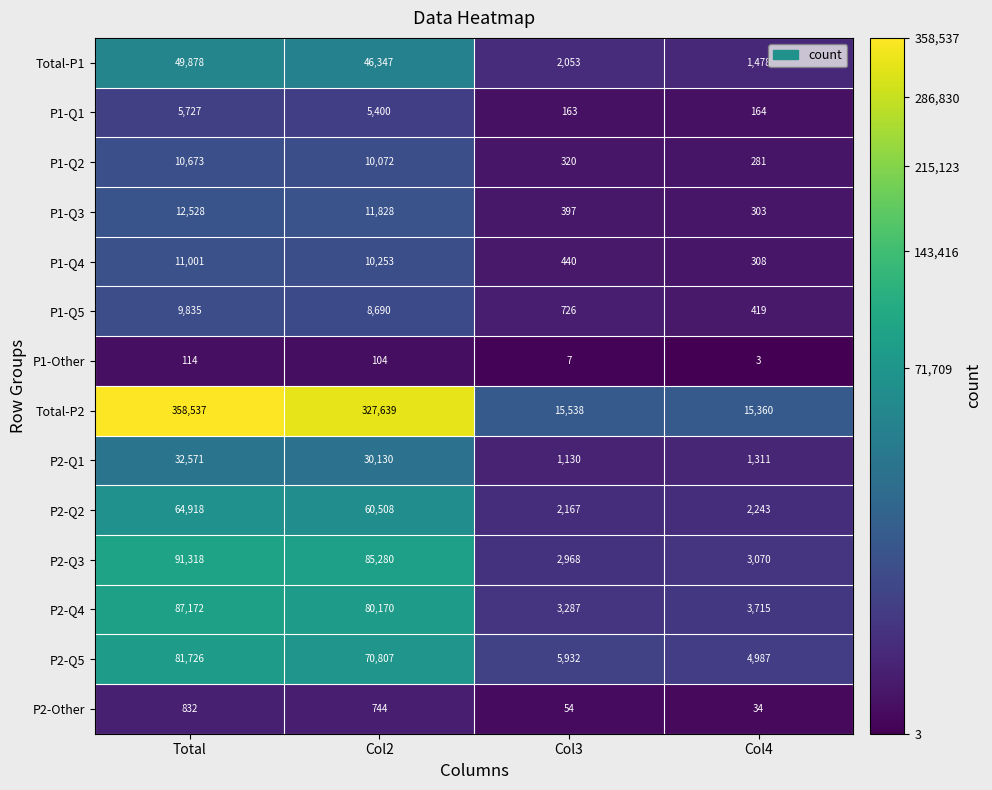

At Col4, list the series in order from smallest to largest.

P1-Other, P2-Other, P1-Q1, P1-Q2, P1-Q3, P1-Q4, P1-Q5, P2-Q1, Total-P1, P2-Q2, P2-Q3, P2-Q4, P2-Q5, Total-P2